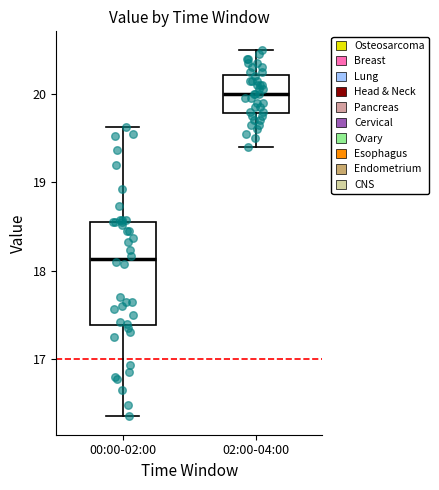

Which box's median line is the lowest?

00:00-02:00